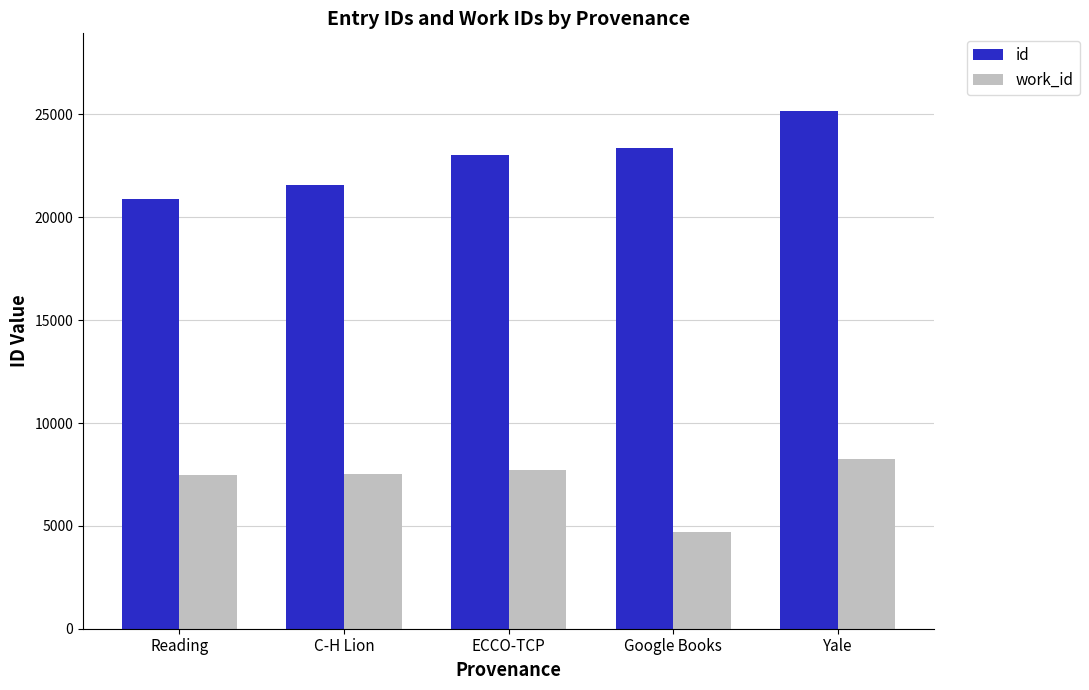

Between C-H Lion and Yale, which series saw the biggest shift?

id